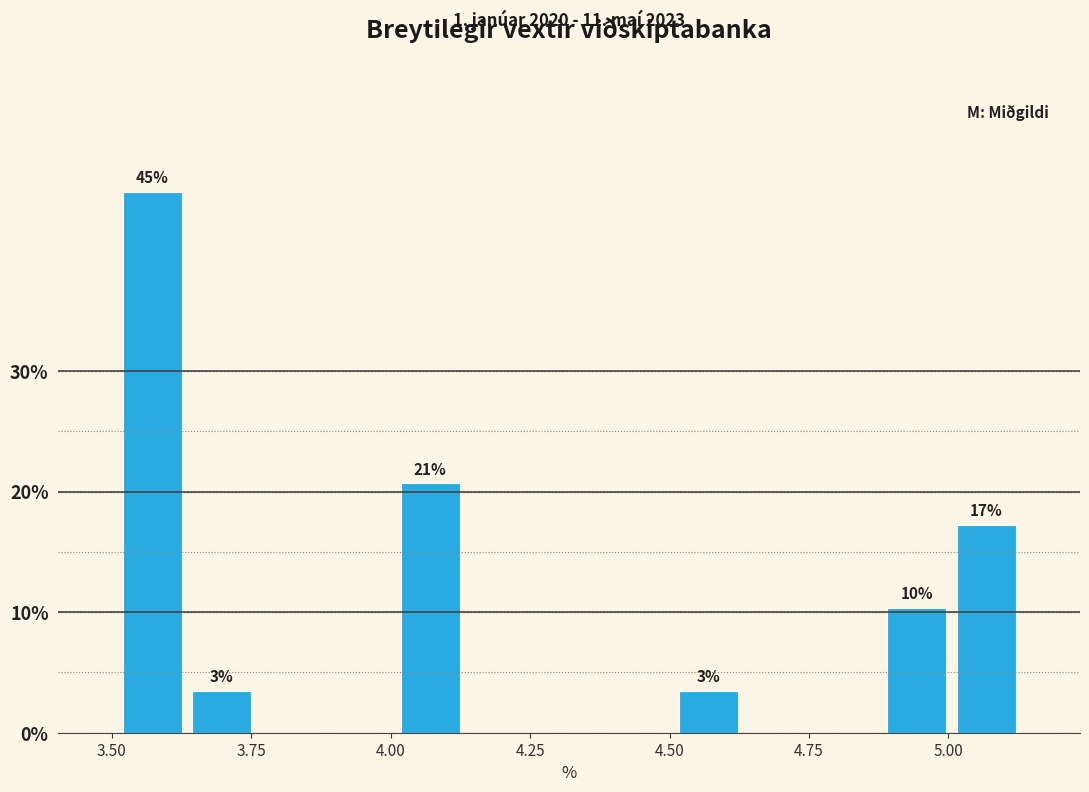

Read against the x-axis, roughly where is the centre of the tallest bar?

3.55